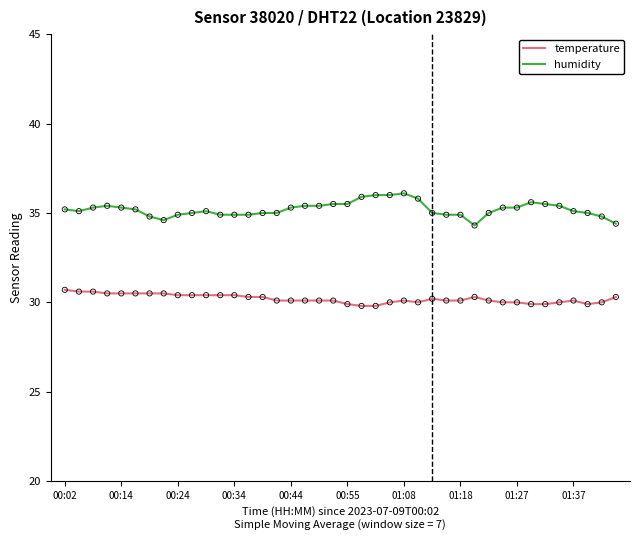

Which series has the largest total across all categories?

humidity